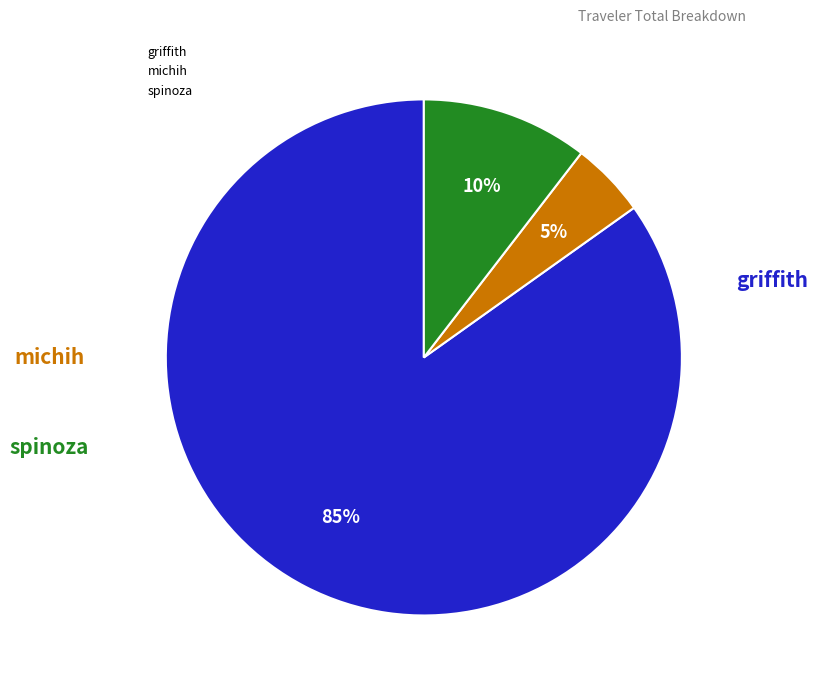

Between griffith and spinoza, which is larger?

griffith